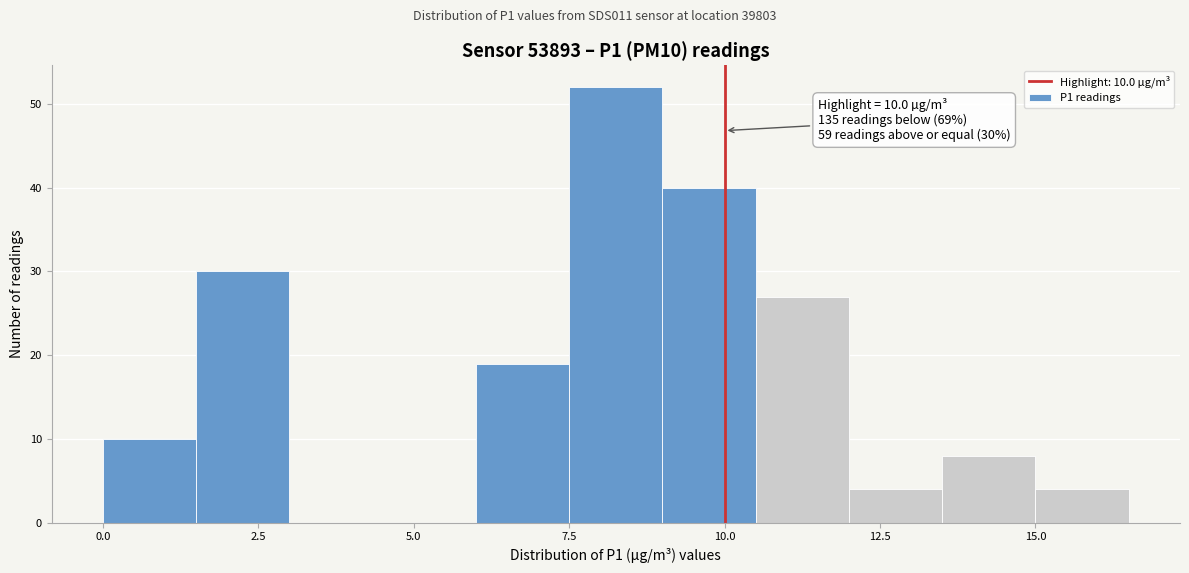

Read against the x-axis, roughly where is the centre of the tallest bar?

8.5